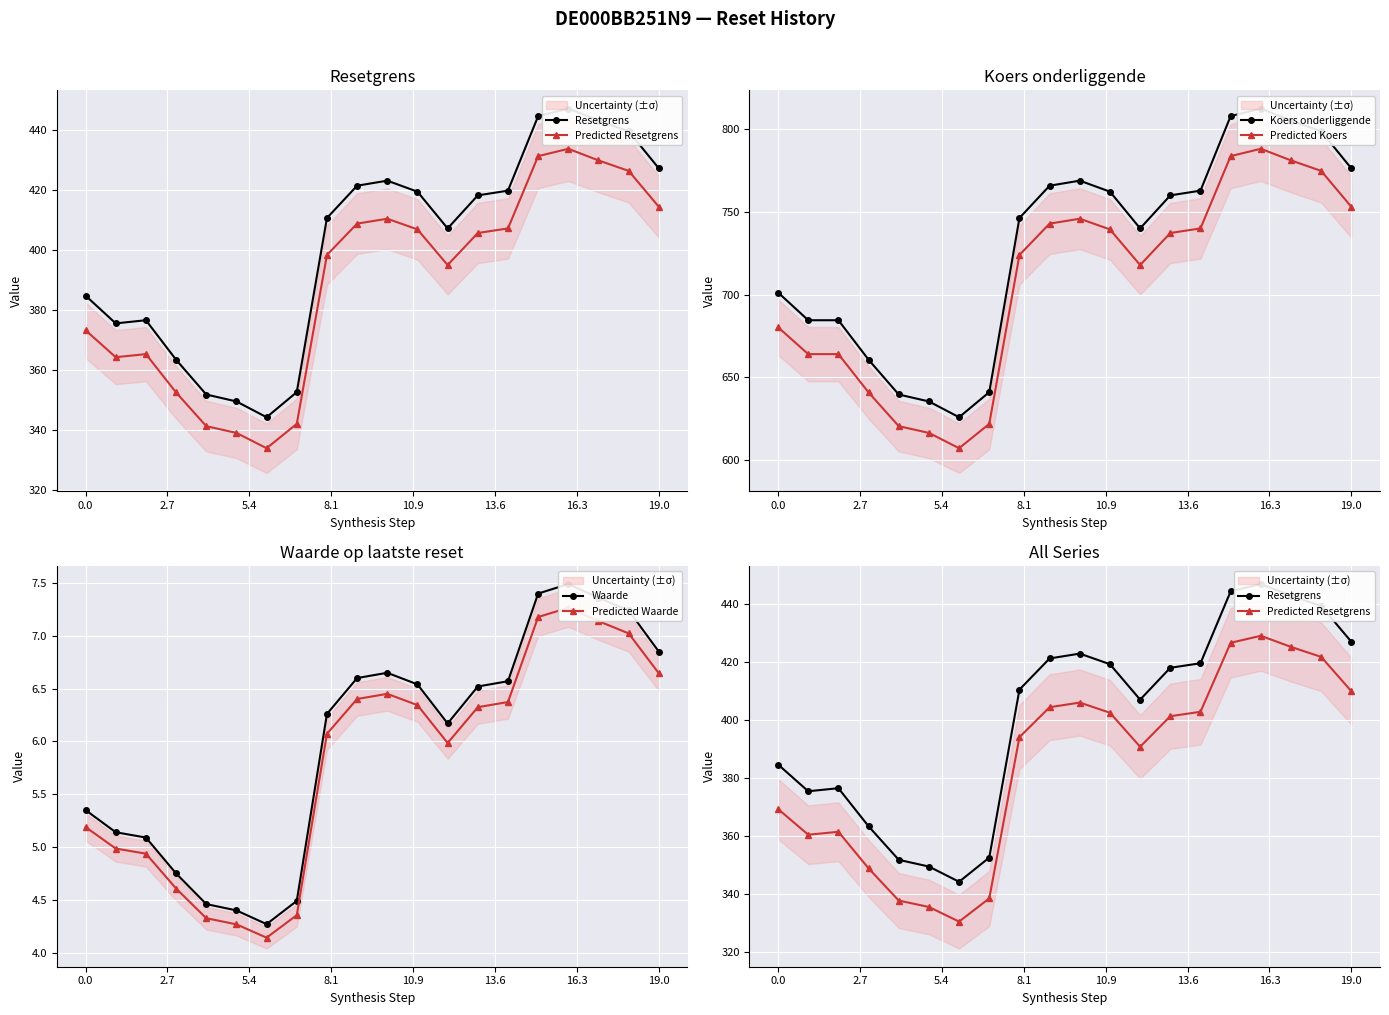

Is it true that Predicted Koers equals 363.0 at 19.0?

False